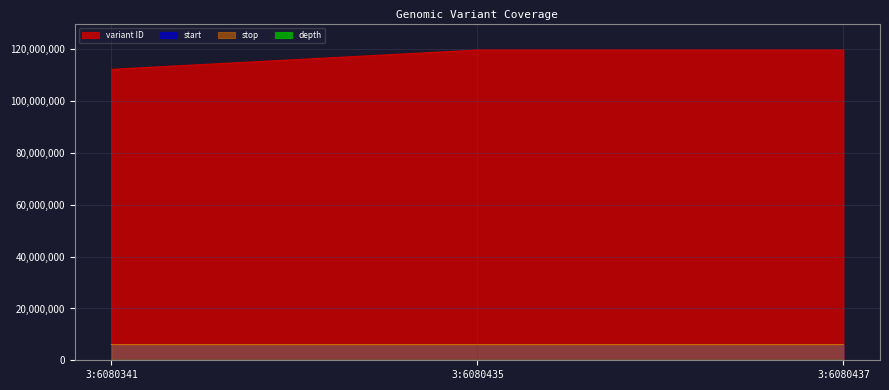

What is the maximum value for depth?

54